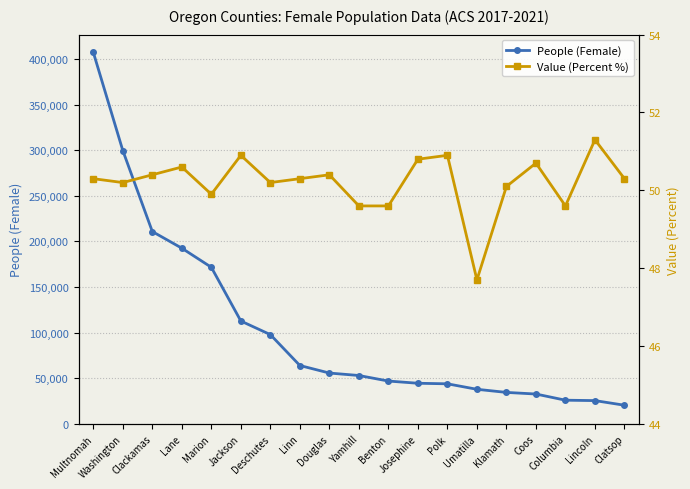

What position from the left is Lincoln?

18